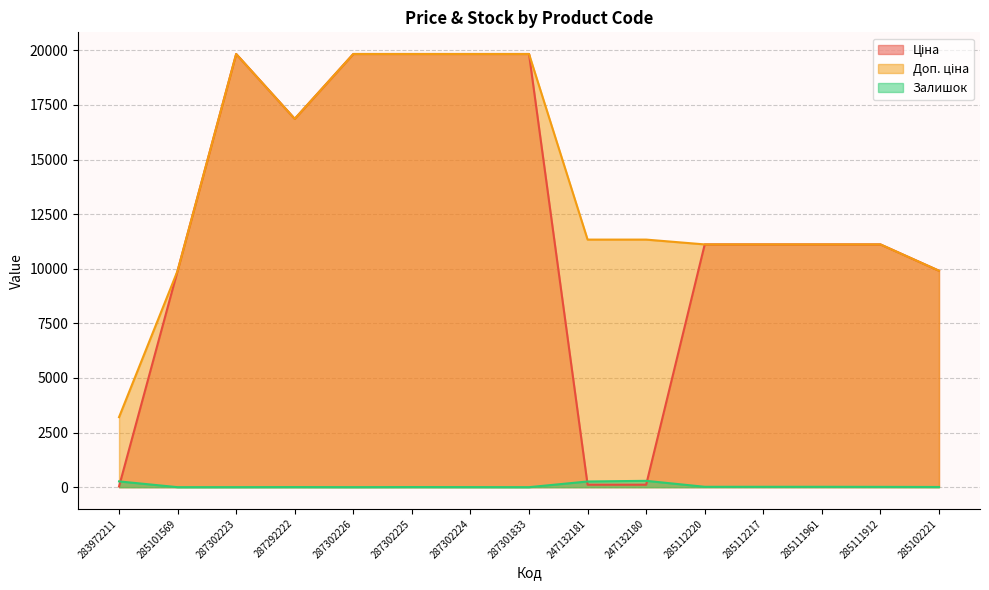

The Ціна series shows 19198.4 at 285111912. True or false?

False